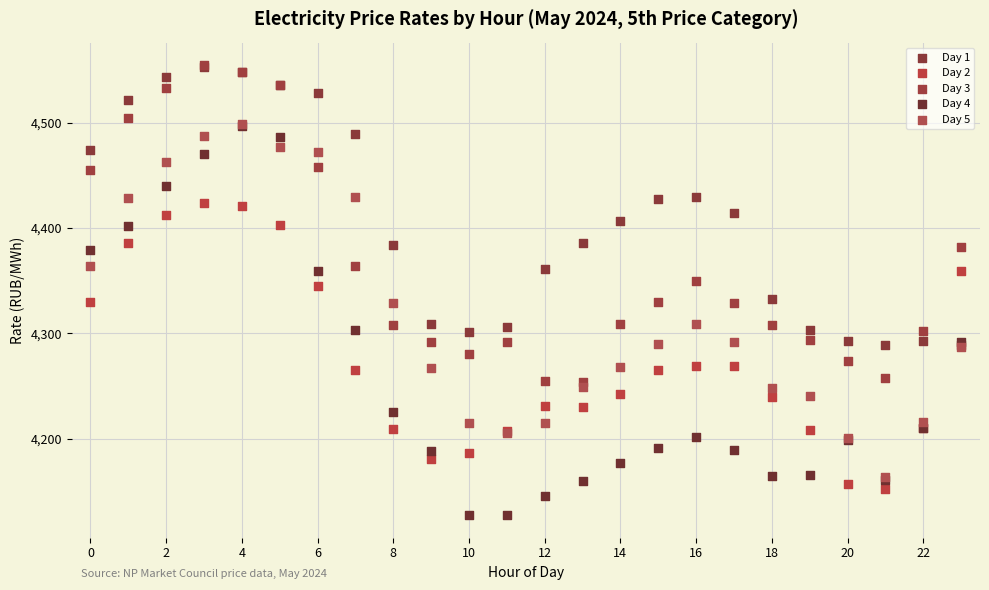

What are all the series names shown in the legend?

Day 1, Day 2, Day 3, Day 4, Day 5